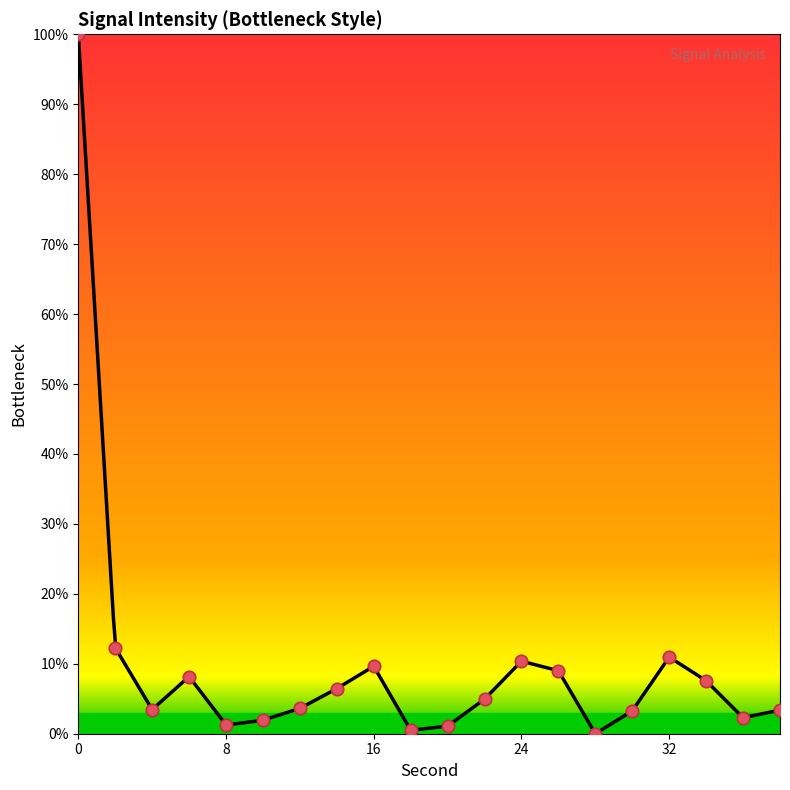

What is the change in value from 30 to 36?

-1.0